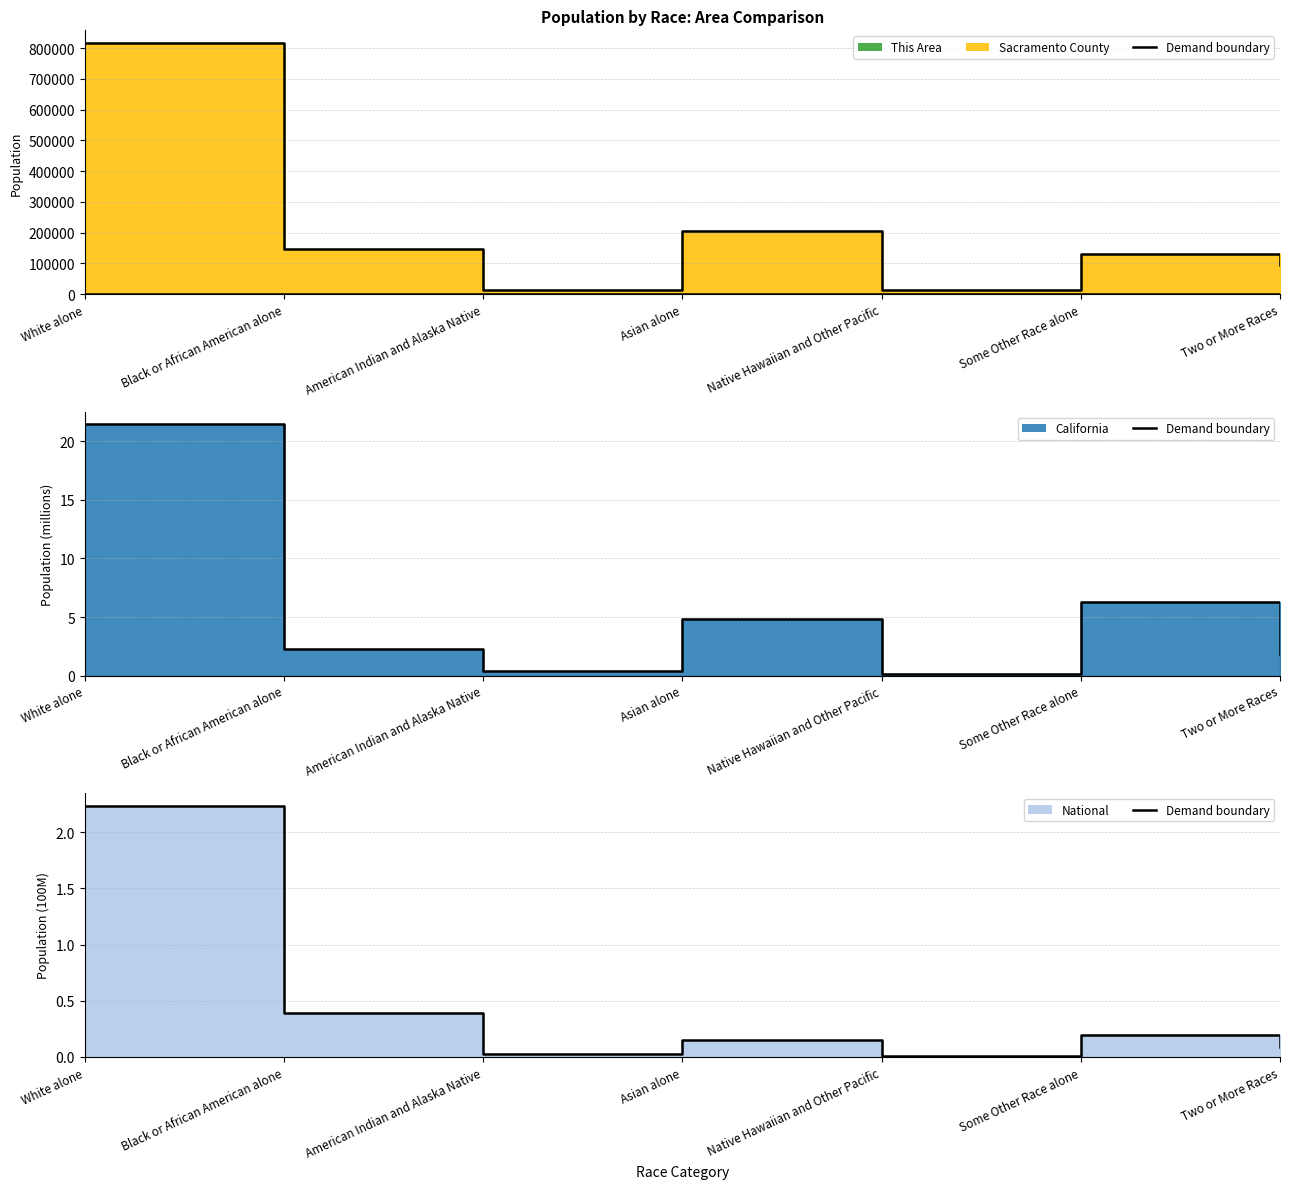

What is the sum of the This Area (line) values at Black or African American alone and Some Other Race alone?

1422.0